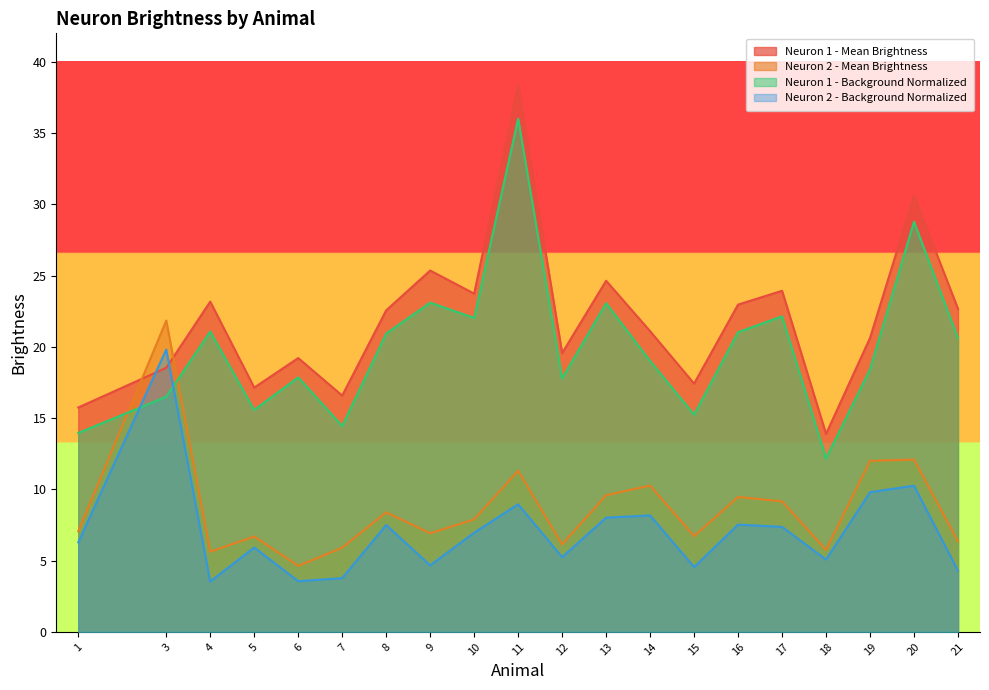

What is the minimum value for Neuron 2 - Mean Brightness?

4.6